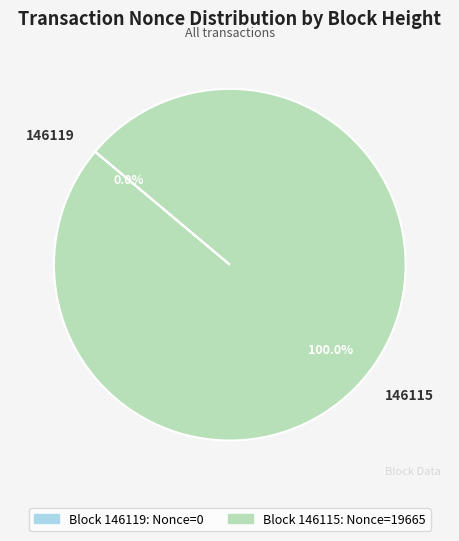

What is the majority slice?

146115